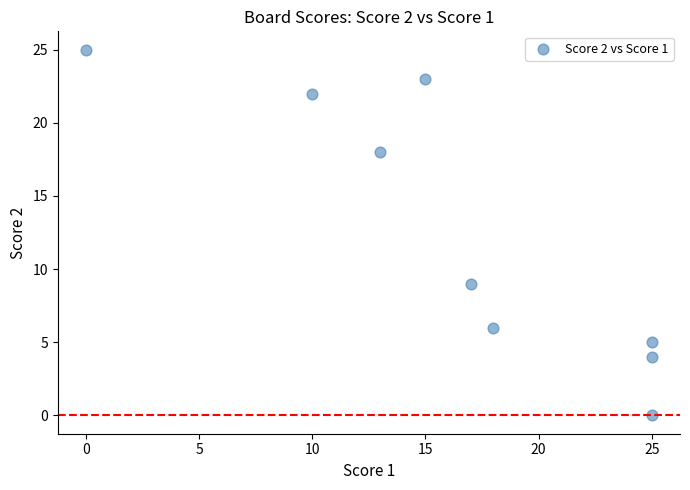

What is the range of X values (max minus min)?

25